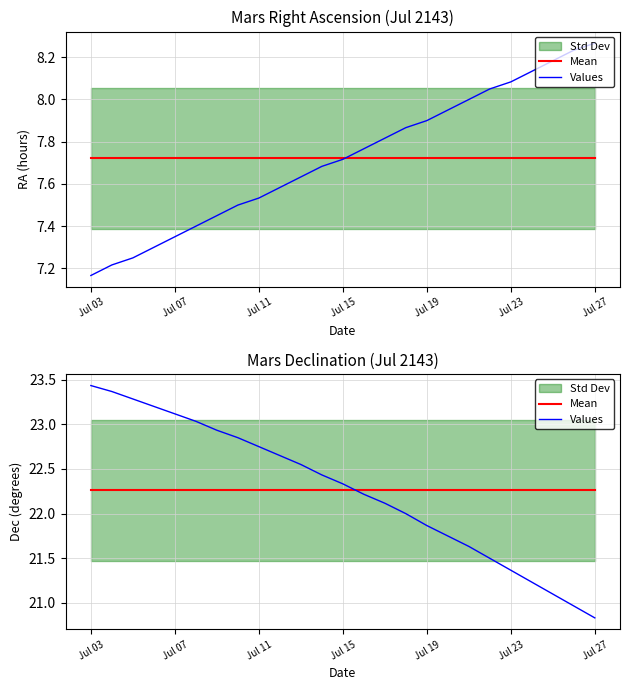

The value of Values at 19 is 21.5. True or false?

True